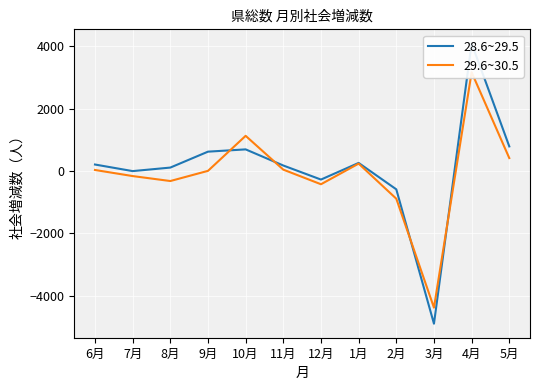

True or false: 28.6~29.5 has more than 1 points higher than both neighbors.

True